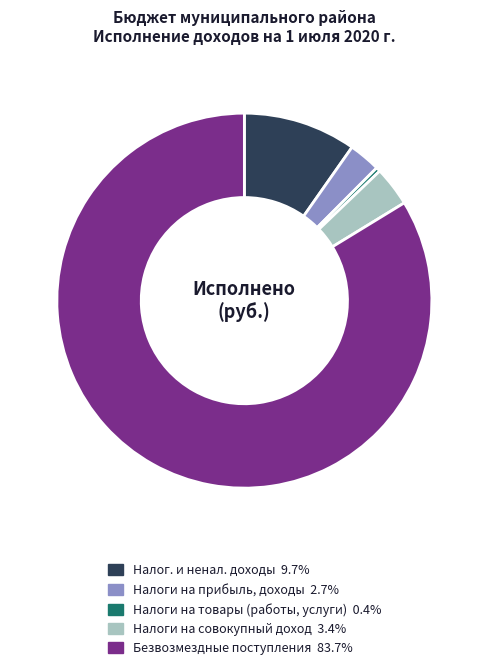

Is there any slice that represents more than half of the pie?

Yes